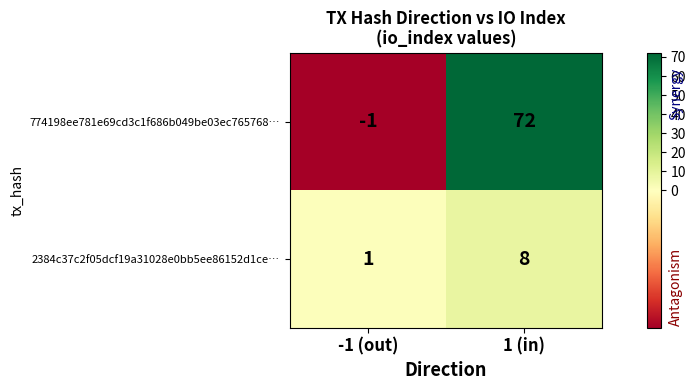

True or false: 2384c37c2f05dcf19a31028e0bb5ee86152d1ce… has a value of 8 at 1 (in).

True